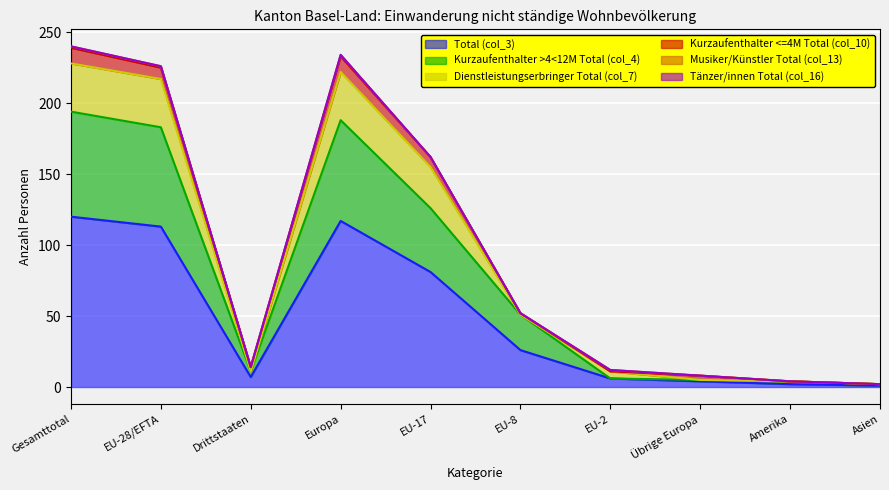

Reading left to right, extract all data points from this chart.

Total (col_3): Gesamttotal=120	EU-28/EFTA=113	Drittstaaten=7	Europa=117	EU-17=81	EU-8=26	EU-2=6	Übrige Europa=4	Amerika=2	Asien=1
Kurzaufenthalter >4<12M Total (col_4): Gesamttotal=74	EU-28/EFTA=70	Drittstaaten=4	Europa=71	EU-17=45	EU-8=25	EU-2=0	Übrige Europa=1	Amerika=2	Asien=1
Dienstleistungserbringer Total (col_7): Gesamttotal=34	EU-28/EFTA=34	Drittstaaten=0	Europa=34	EU-17=29	EU-8=0	EU-2=5	Übrige Europa=0	Amerika=0	Asien=0
Kurzaufenthalter <=4M Total (col_10): Gesamttotal=11	EU-28/EFTA=8	Drittstaaten=3	Europa=11	EU-17=7	EU-8=1	EU-2=0	Übrige Europa=3	Amerika=0	Asien=0
Musiker/Künstler Total (col_13): Gesamttotal=1	EU-28/EFTA=1	Drittstaaten=0	Europa=1	EU-17=0	EU-8=0	EU-2=1	Übrige Europa=0	Amerika=0	Asien=0
Tänzer/innen Total (col_16): Gesamttotal=0	EU-28/EFTA=0	Drittstaaten=0	Europa=0	EU-17=0	EU-8=0	EU-2=0	Übrige Europa=0	Amerika=0	Asien=0